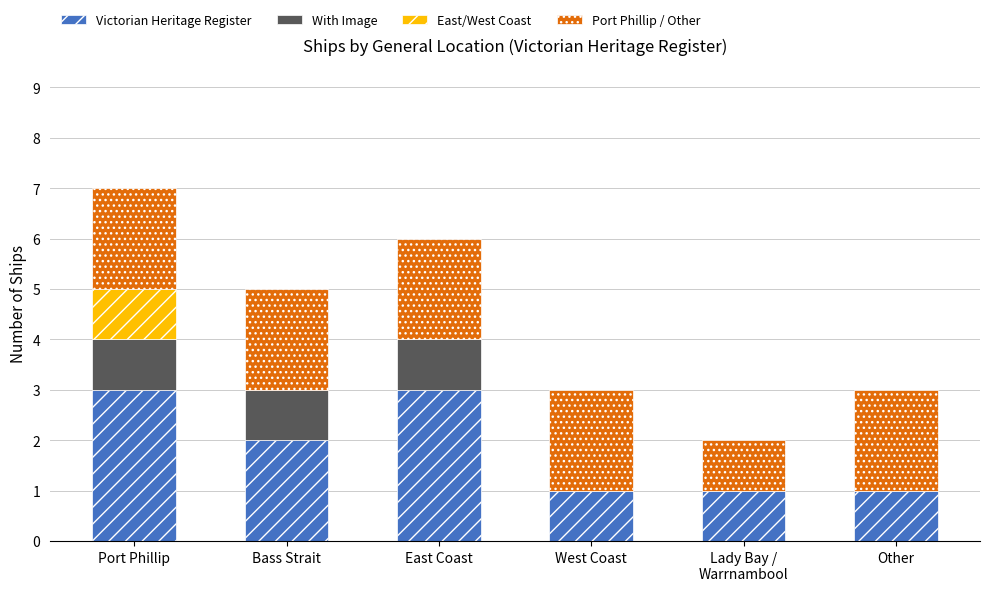

What is the difference between the Victorian Heritage Register values at West Coast and East Coast?

2